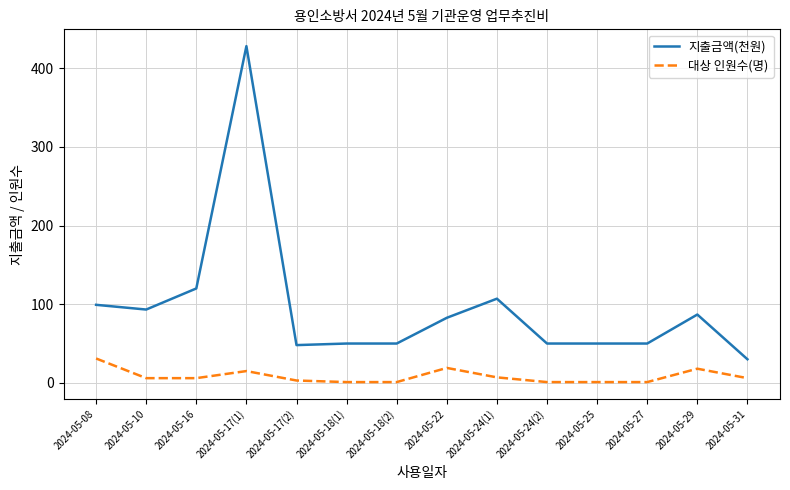

True or false: 지출금액(천원) and 대상 인원수(명) cross at least once.

False